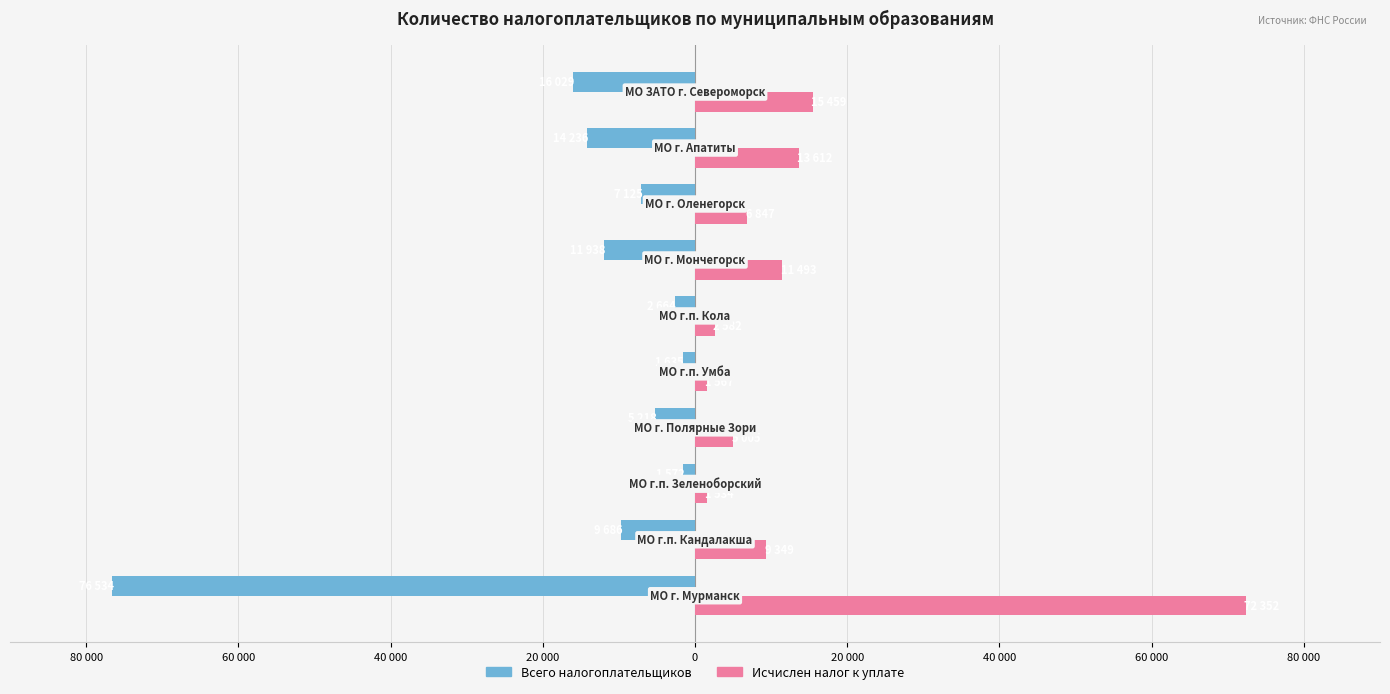

List the series in order of their peak value, highest first.

Исчислен налог к уплате, Всего налогоплательщиков